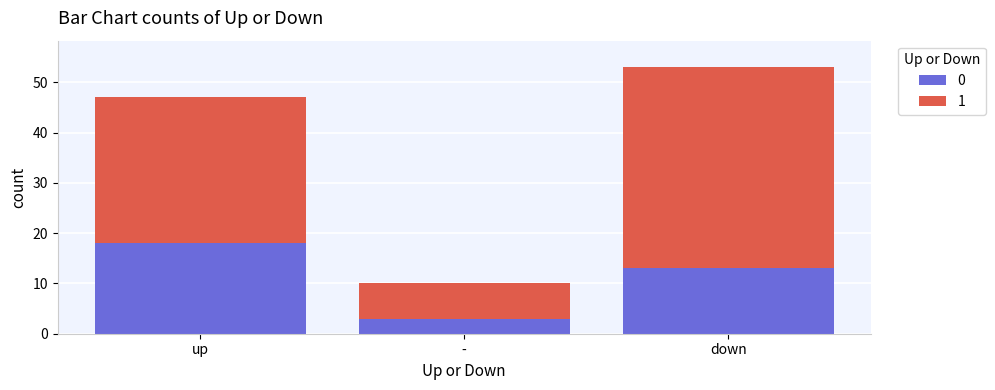

At which category is the sum across all series the highest?

down